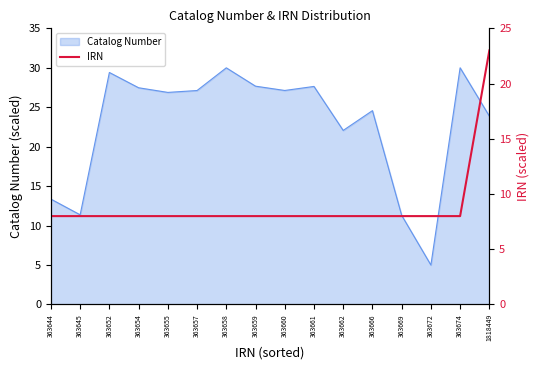

At which label is Catalog Number closest to 17?

363644